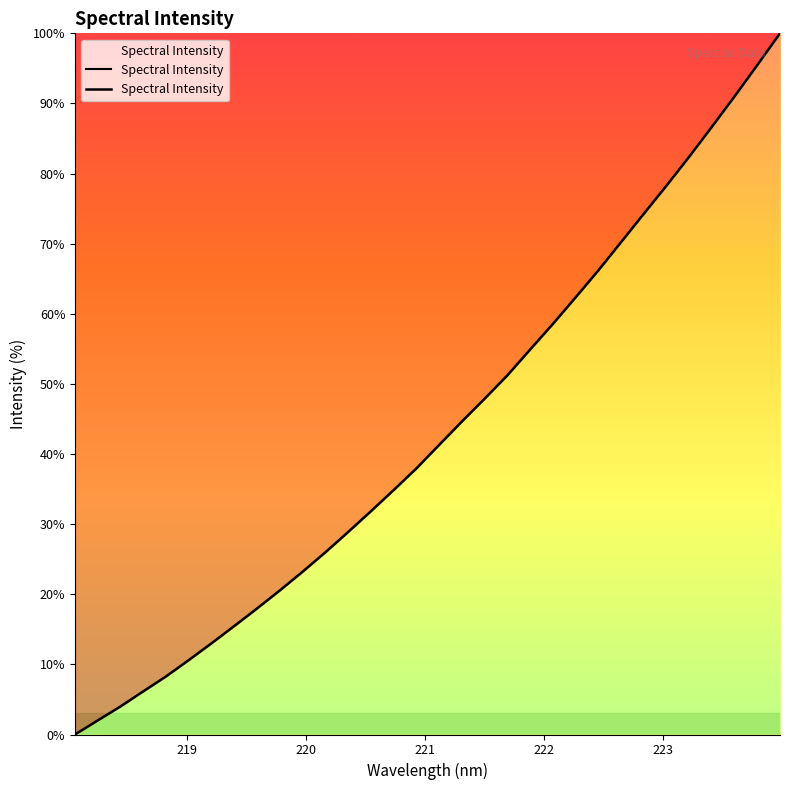

What is the label of the 12th point from the right?

221.8812